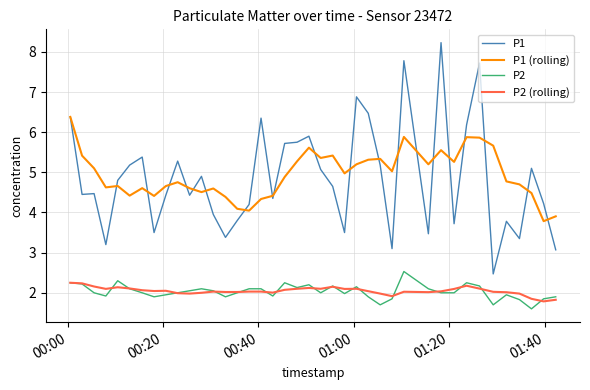

How many values in the P1 series exceed 4?

27